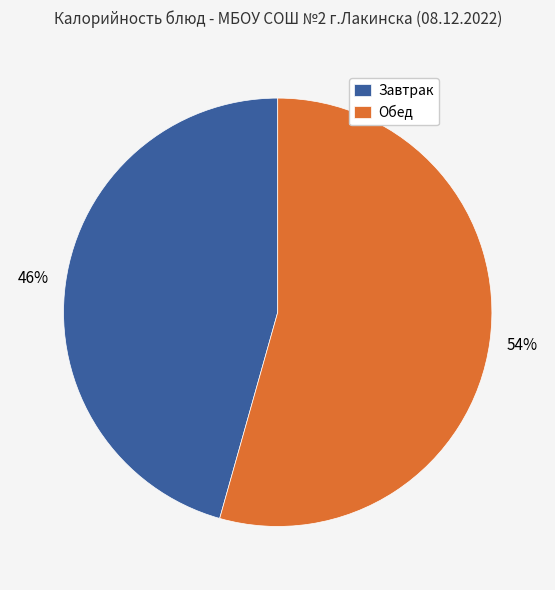

To the nearest percent, what portion does Завтрак represent?

46%